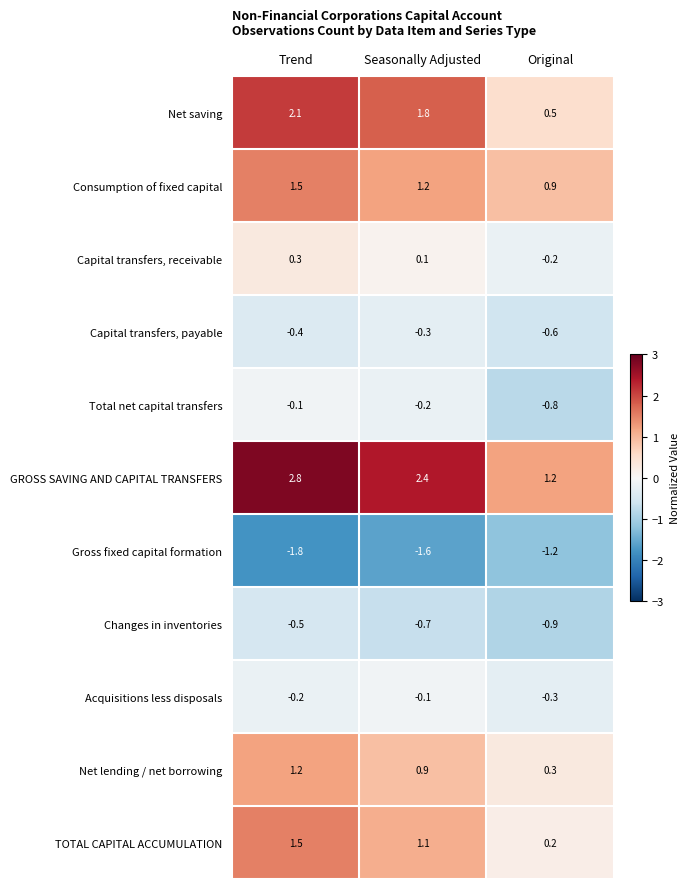

What is the spread (max minus min) of values at Trend?

4.6